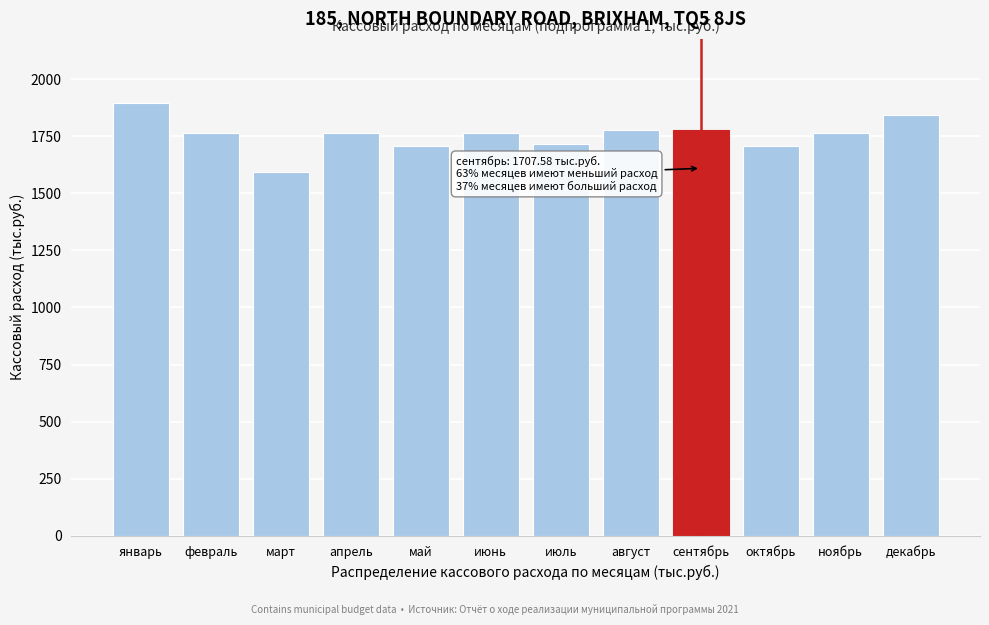

What is the minimum value shown in the chart?

1593.2